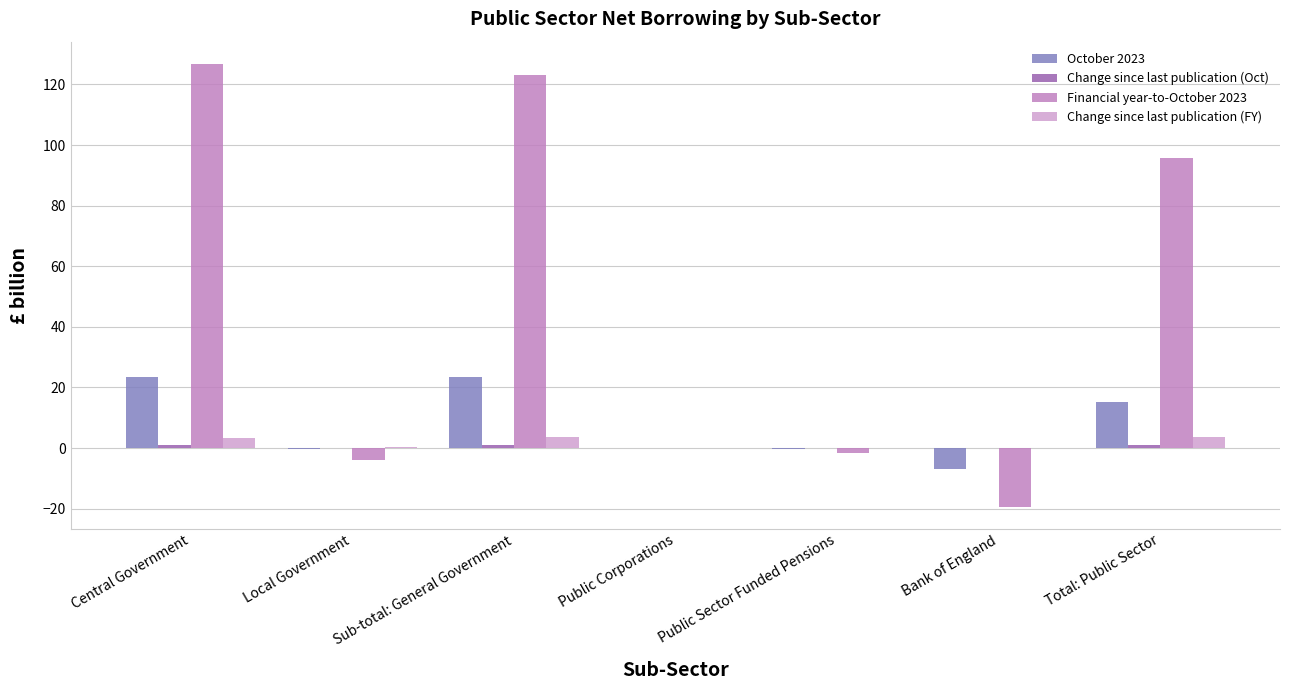

What is the value of the Change since last publication (FY) bar at the 7th from the left?

3.8